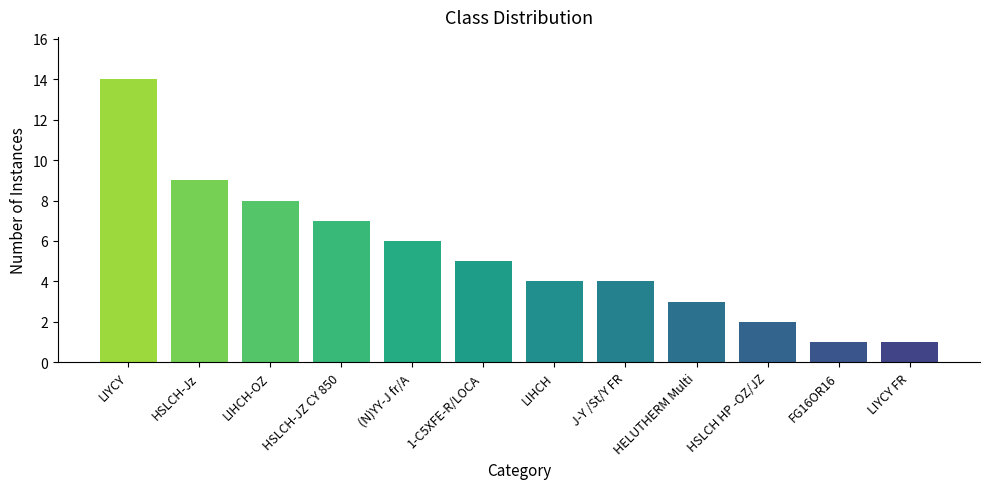

The value at LIYCY FR is 0. True or false?

False